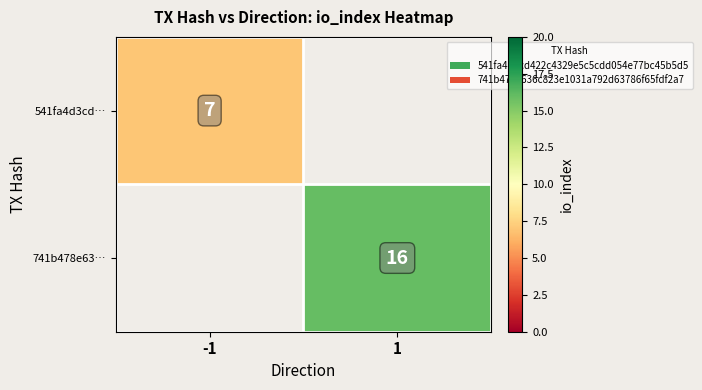

Is it true that 541fa4d3cd… equals 10 at -1?

False